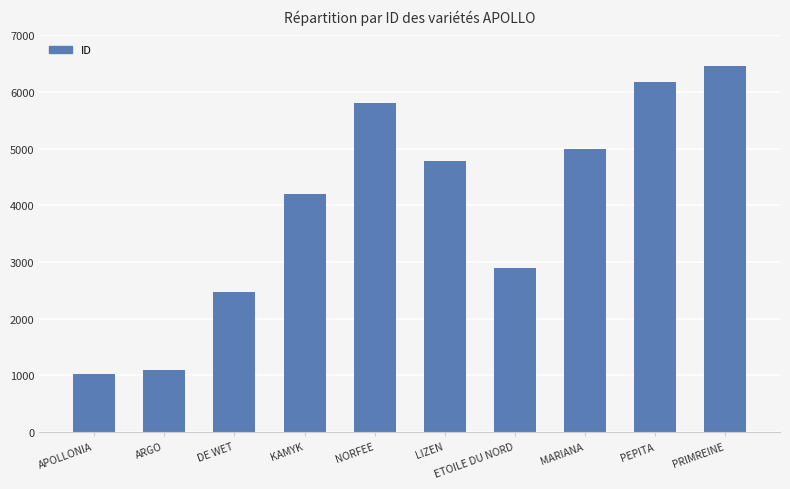

What position from the right is PRIMREINE?

1